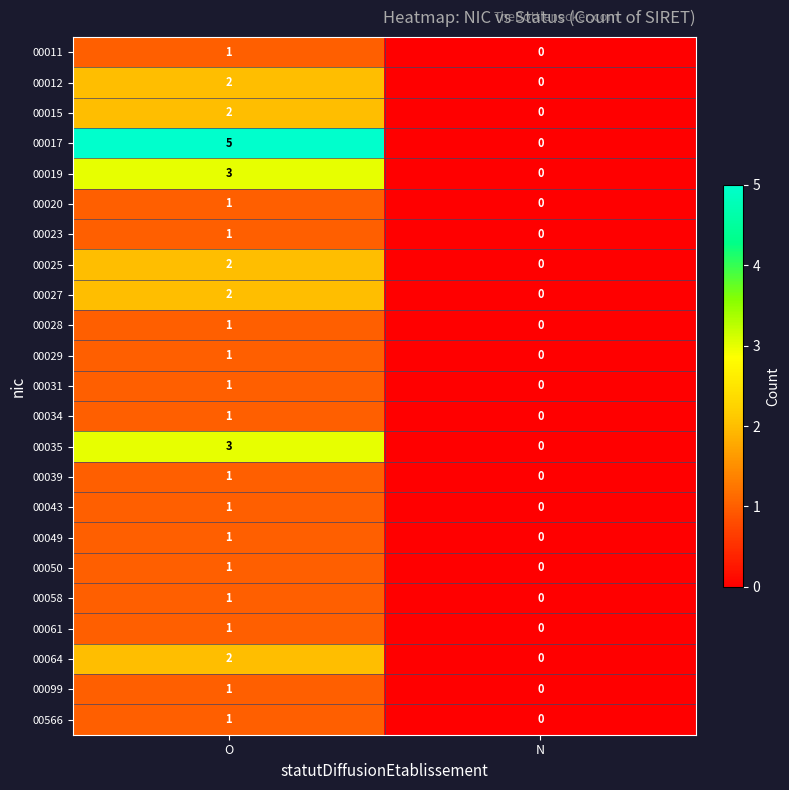

At which category is the sum across all series the highest?

O